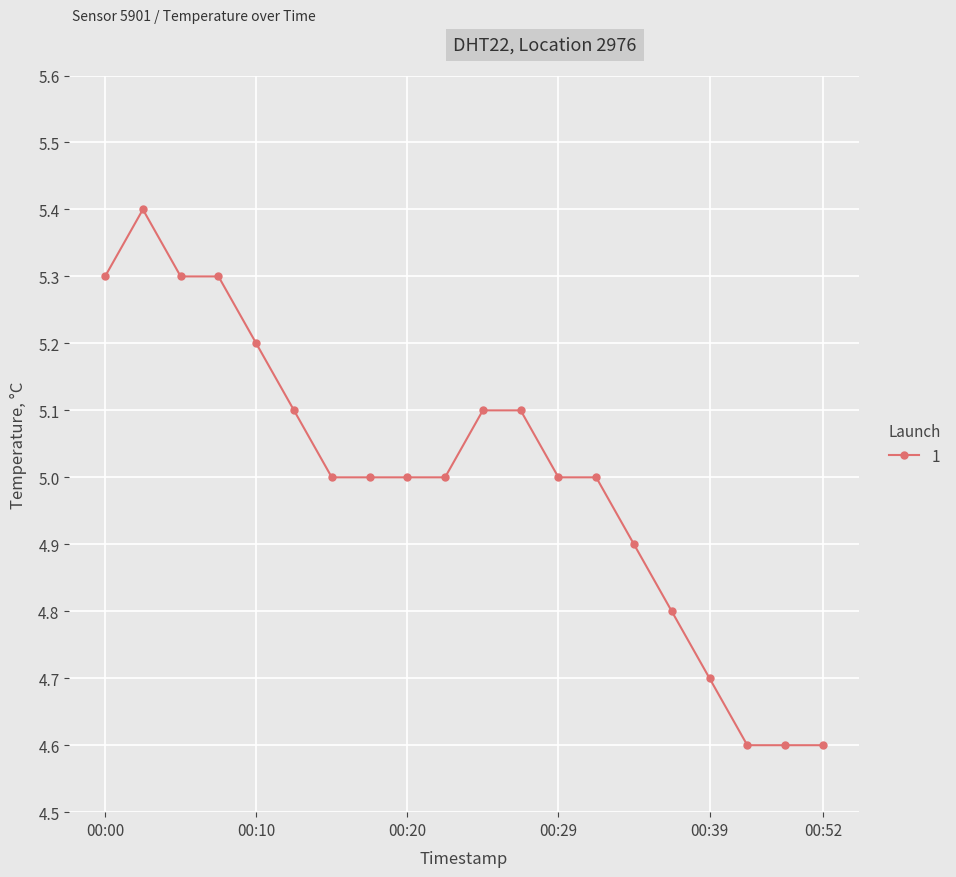

What is the maximum value shown in the chart?

5.4